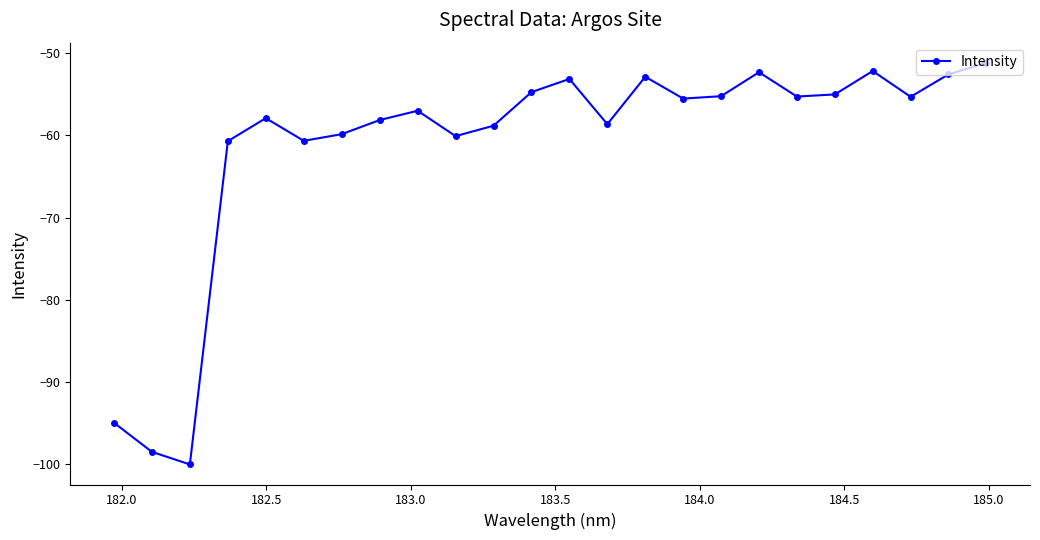

What is the difference between the maximum and minimum values?

48.9